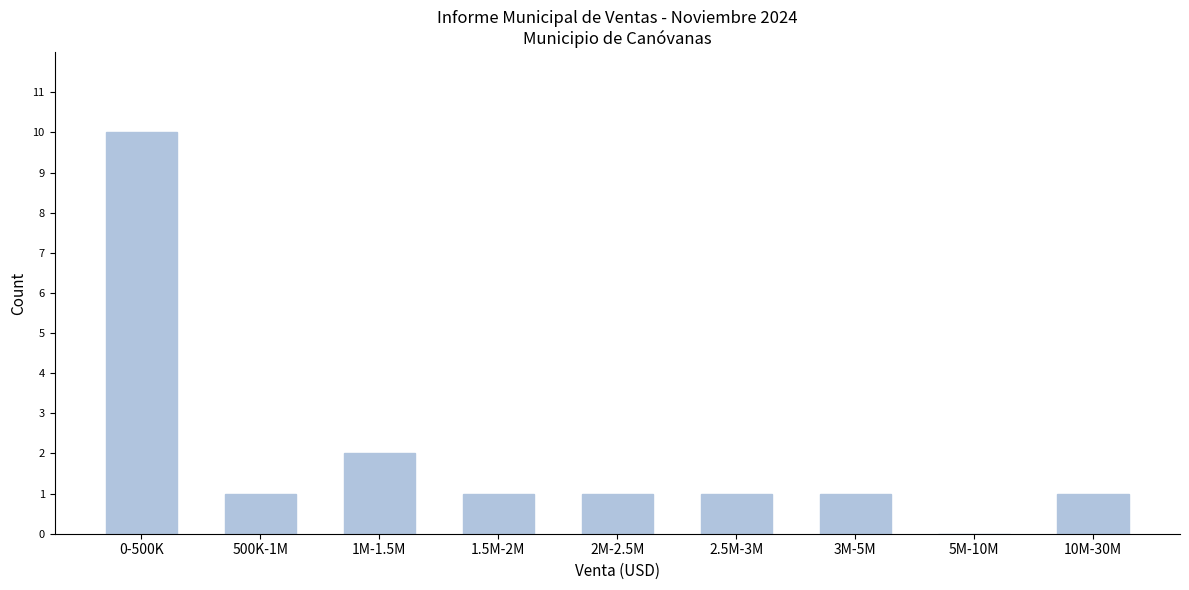

Reading right to left, transcribe all the data shown in this chart.

10M-30M=1	5M-10M=0	3M-5M=1	2.5M-3M=1	2M-2.5M=1	1.5M-2M=1	1M-1.5M=2	500K-1M=1	0-500K=10